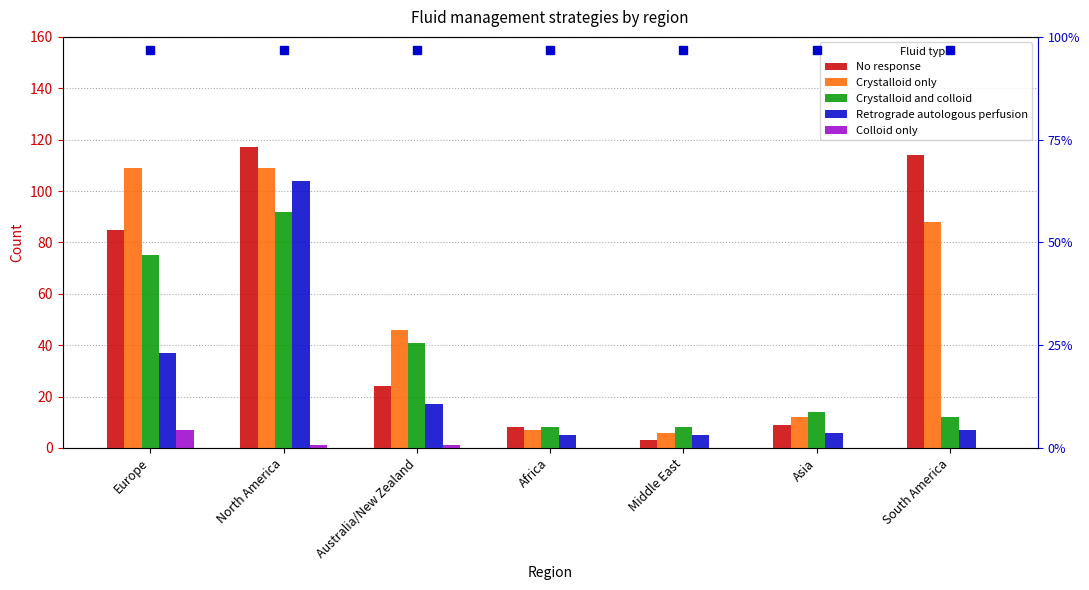

Which series changed the most between North America and Africa?

No response